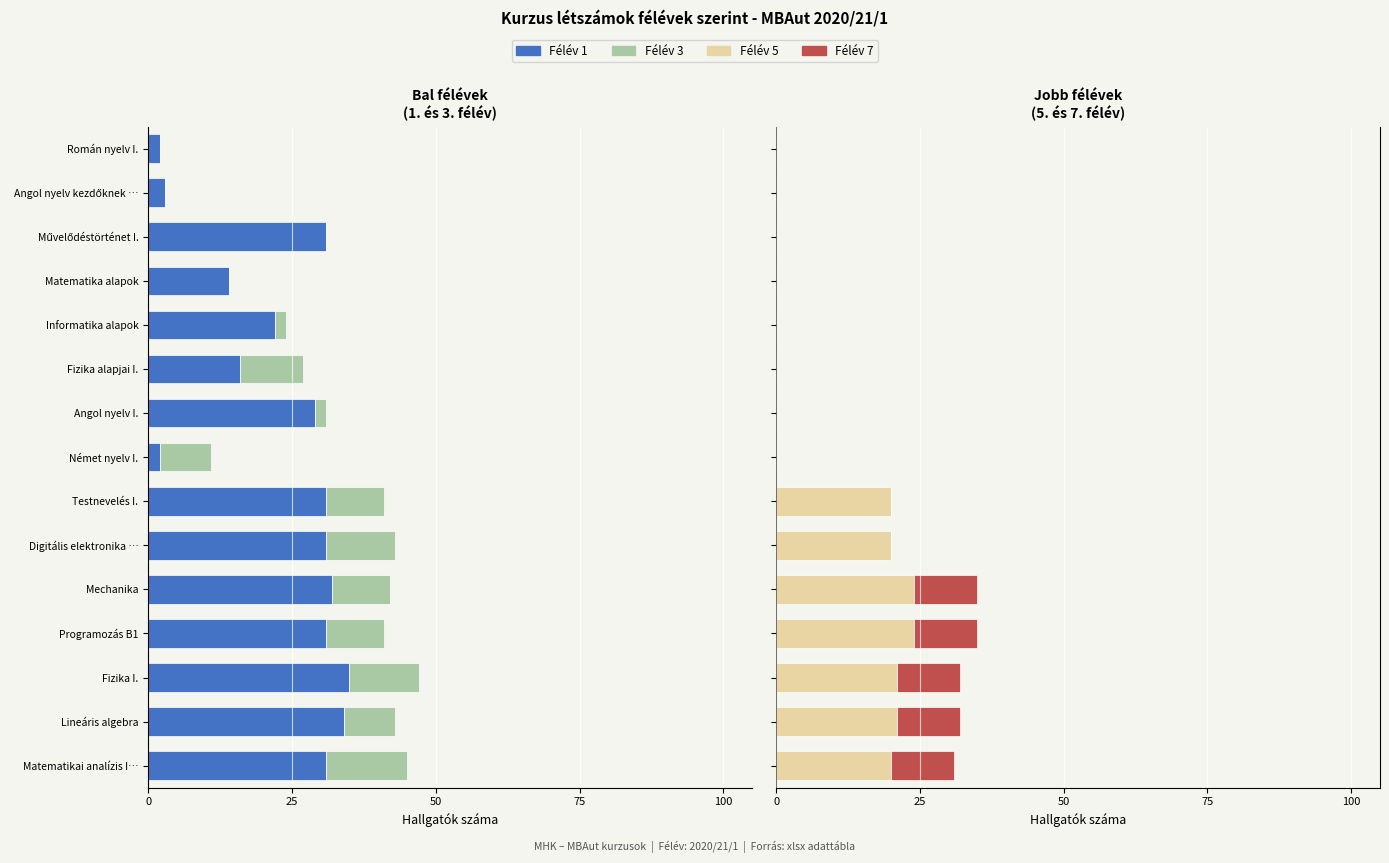

List the series in order of their overall mean, highest first.

Félév 5, Félév 7, Félév 3, Félév 1